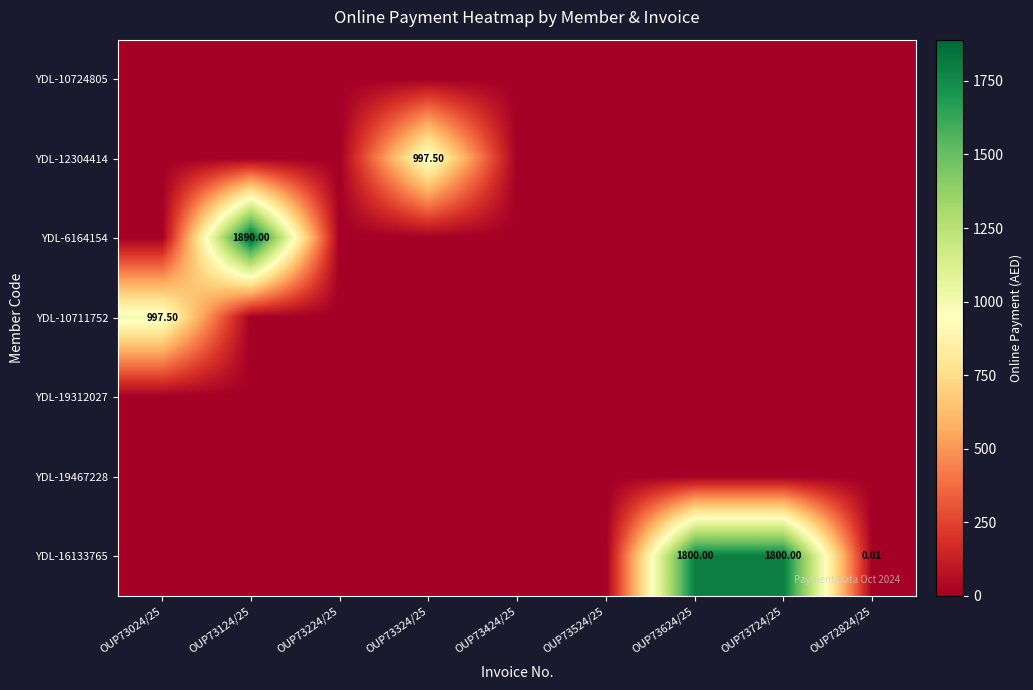

What is the total value across all series at OUP73624/25?

1800.0